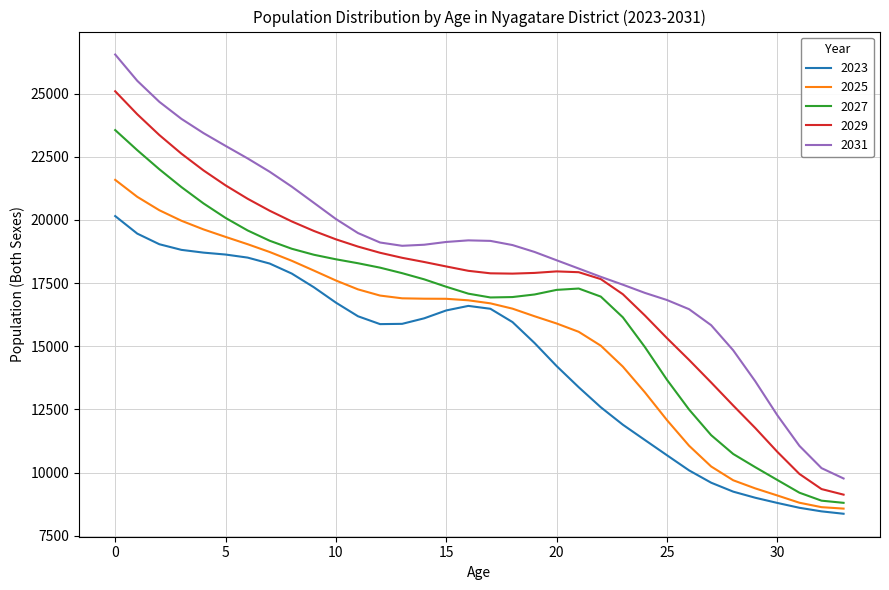

Which series has the largest total across all categories?

2031